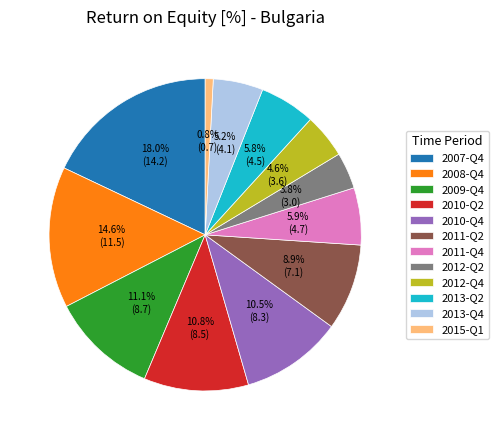

How many slices are in this pie chart?

12